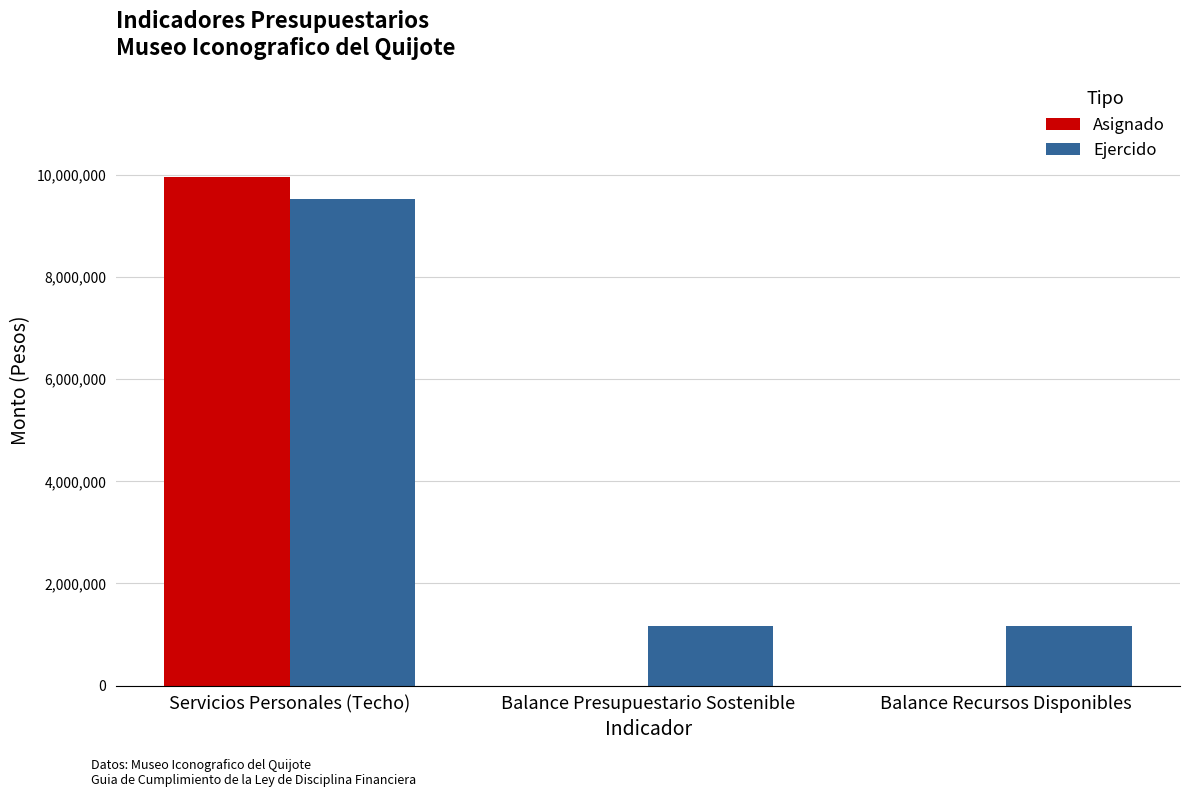

Which series has the largest range (max minus min)?

Asignado